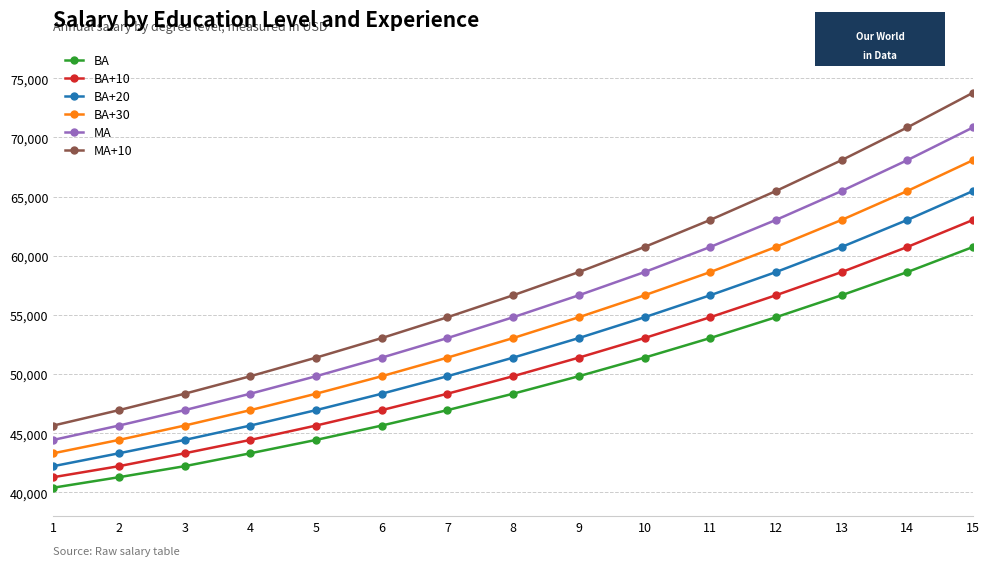

Reading left to right, transcribe all the data shown in this chart.

BA: 1=40403	2=41291	3=42222	4=43312	5=44441	6=45655	7=46958	8=48345	9=49824	10=51394	11=53048	12=54808	13=56664	14=58623	15=60744
BA+10: 1=41291	2=42222	3=43312	4=44441	5=45655	6=46958	7=48345	8=49824	9=51394	10=53048	11=54808	12=56664	13=58623	14=60744	15=63028
BA+20: 1=42222	2=43312	3=44441	4=45655	5=46958	6=48345	7=49824	8=51394	9=53048	10=54808	11=56664	12=58623	13=60744	14=63028	15=65473
BA+30: 1=43312	2=44441	3=45655	4=46958	5=48345	6=49824	7=51394	8=53048	9=54808	10=56664	11=58623	12=60744	13=63028	14=65473	15=68079
MA: 1=44441	2=45655	3=46958	4=48345	5=49824	6=51394	7=53048	8=54808	9=56664	10=58623	11=60744	12=63028	13=65473	14=68079	15=70845
MA+10: 1=45655	2=46958	3=48345	4=49824	5=51394	6=53048	7=54808	8=56664	9=58623	10=60744	11=63028	12=65473	13=68079	14=70845	15=73776